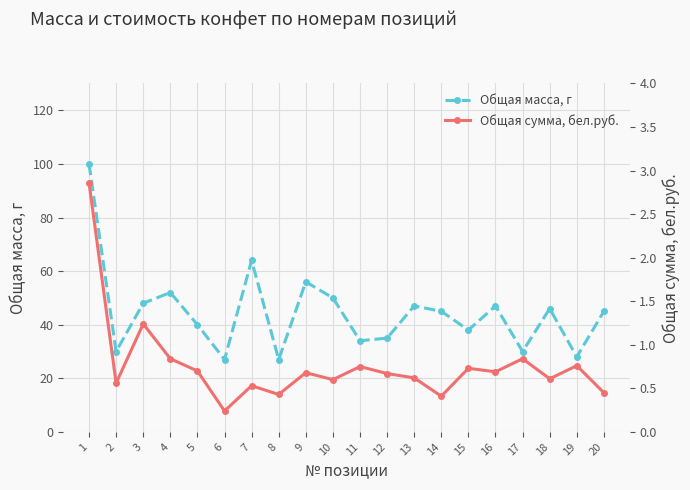

What is the difference between the Общая сумма, бел.руб. values at 12 and 15?

0.1